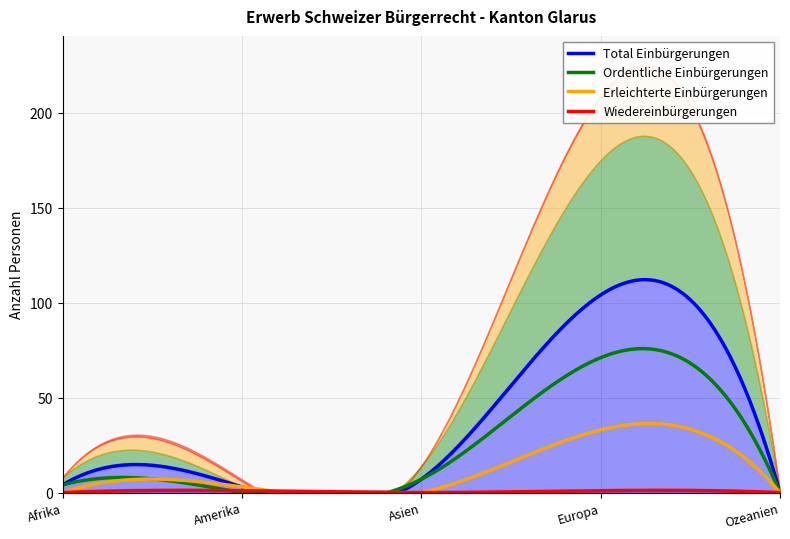

What is the difference between the Total Einbürgerungen values at Europa and Asien?

97